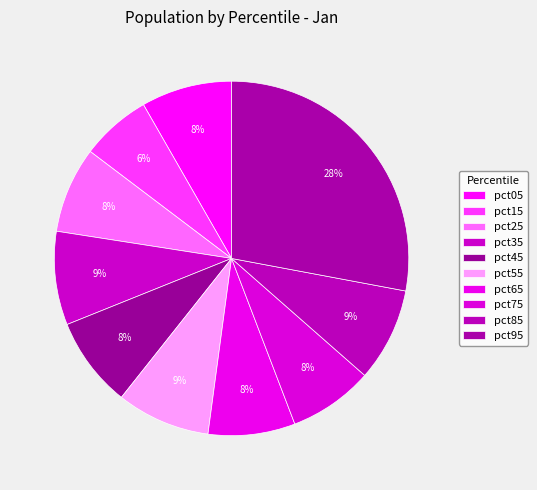

To the nearest percent, what percentage of the pie is pct75?

8%